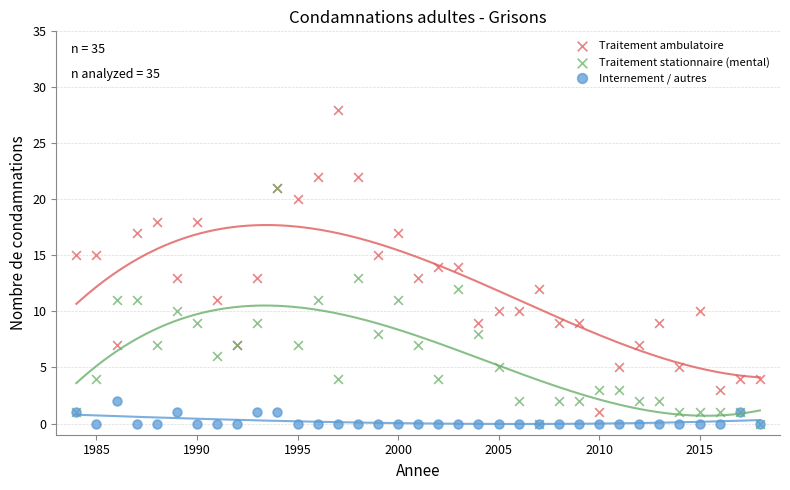

Which series has the largest Y range (max minus min)?

Traitement ambulatoire